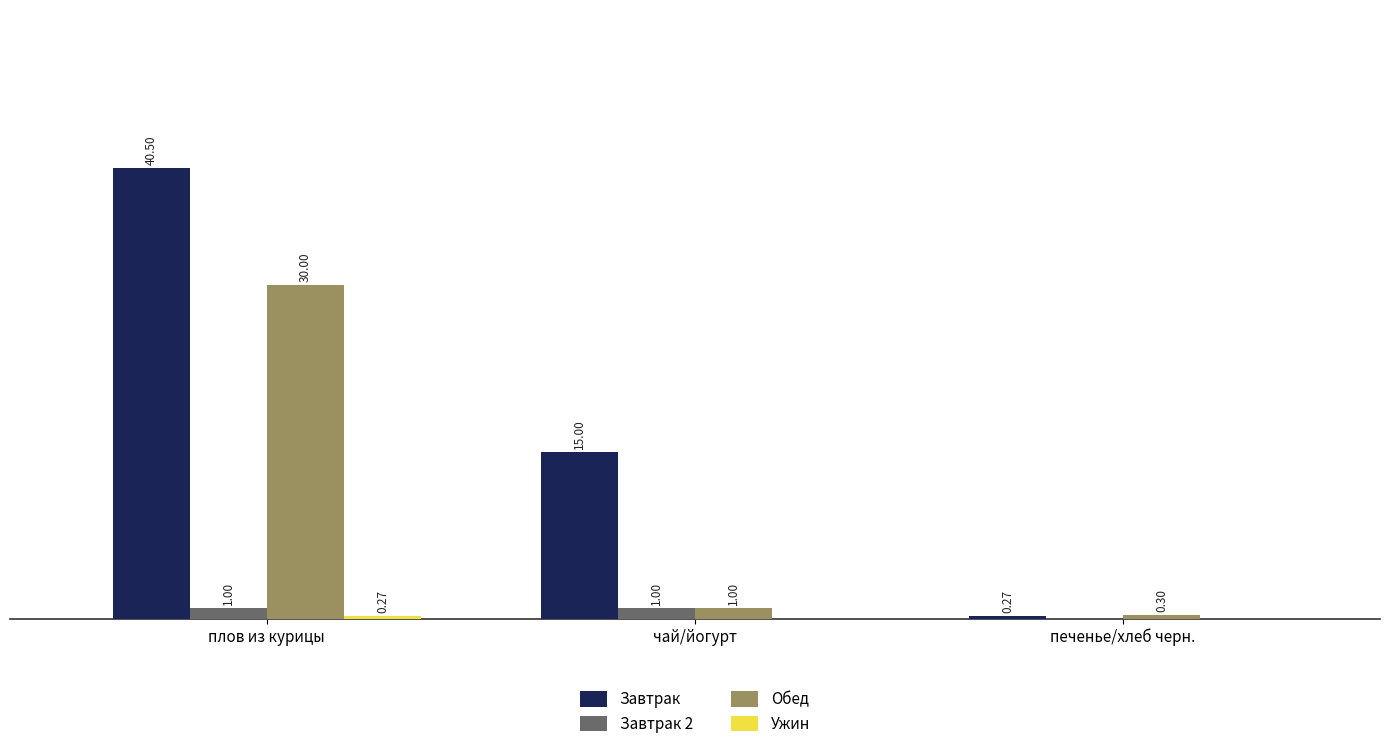

Does the chart contain stacked bars?

No